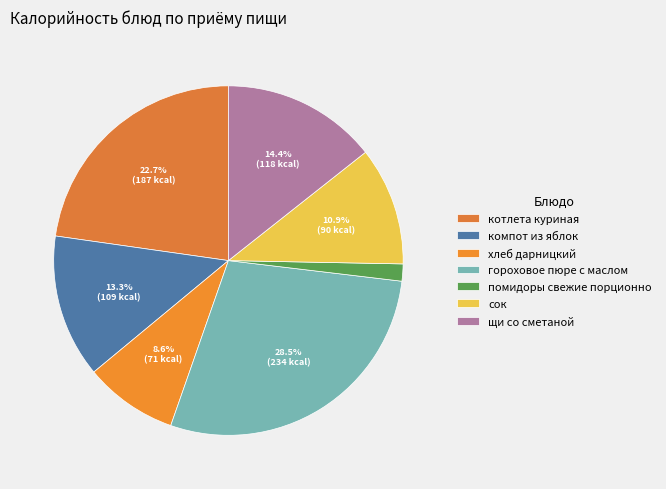

How many segments does this pie chart have?

7